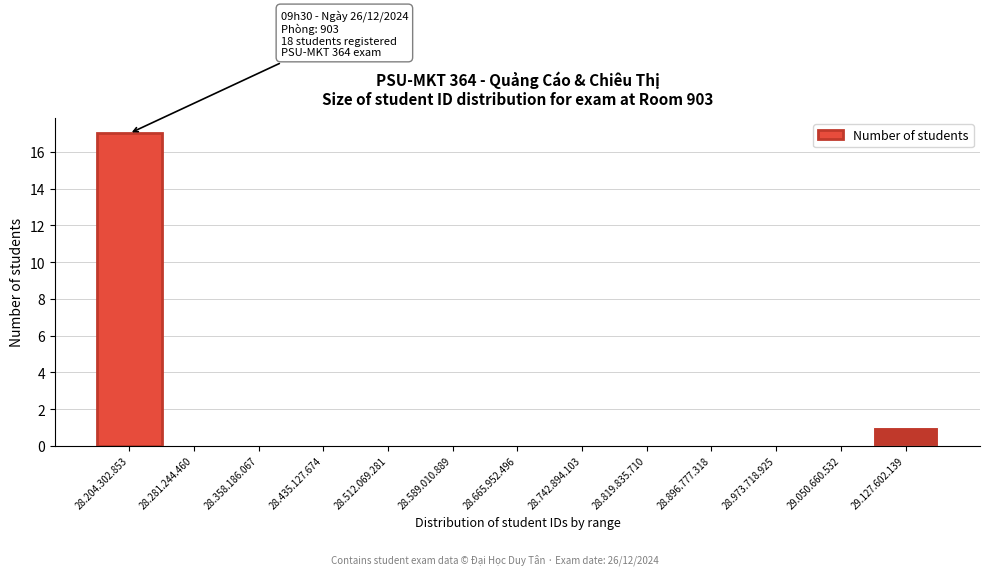

Reading left to right, extract all data points from this chart.

28.204.302.853=17	28.281.244.460=0	28.358.186.067=0	28.435.127.674=0	28.512.069.281=0	28.589.010.889=0	28.665.952.496=0	28.742.894.103=0	28.819.835.710=0	28.896.777.318=0	28.973.718.925=0	29.050.660.532=0	29.127.602.139=1